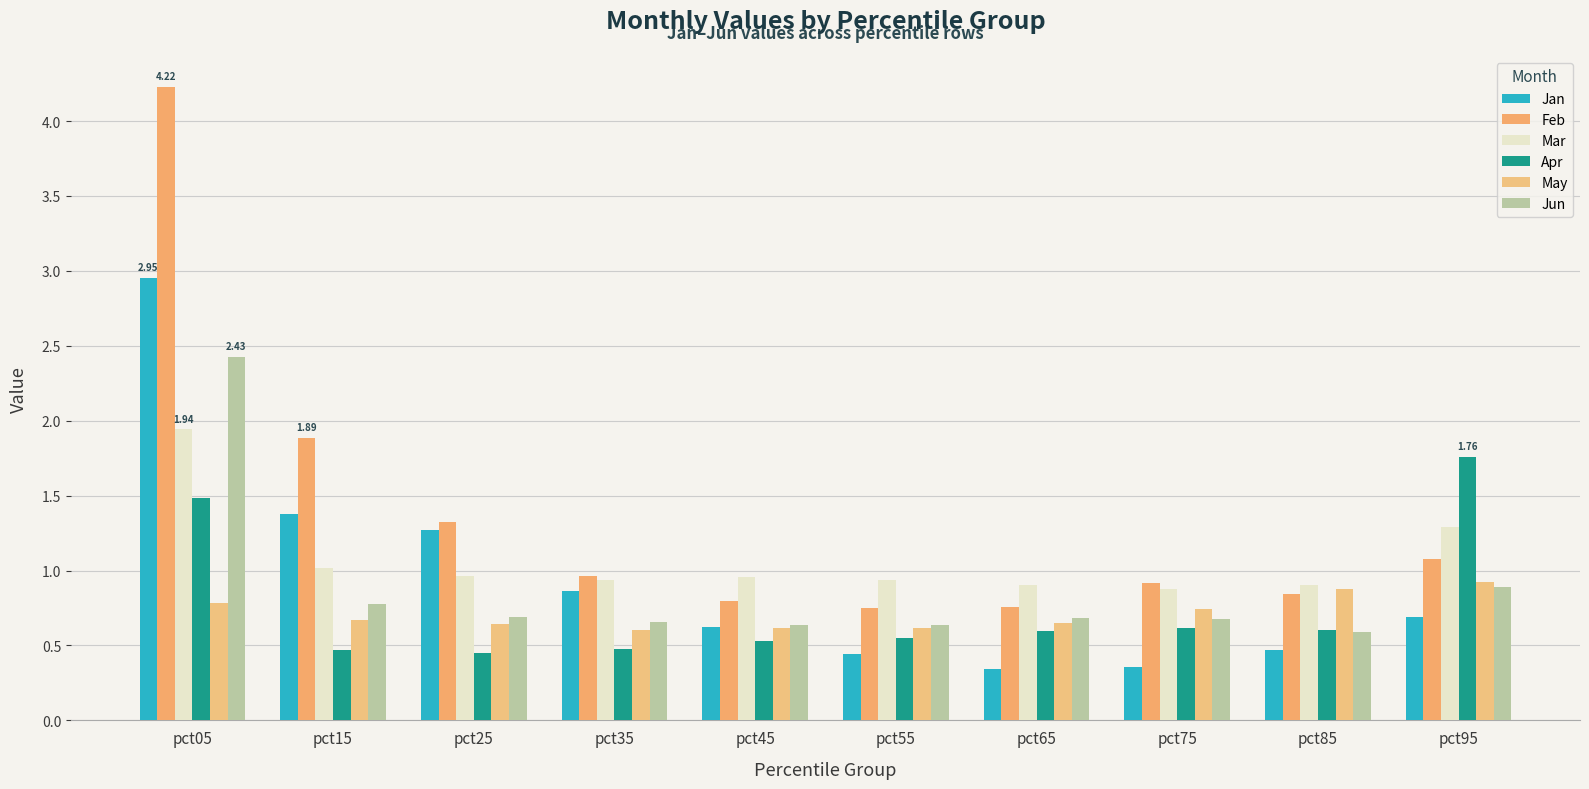

Between pct25 and pct45, which series saw the biggest shift?

Jan